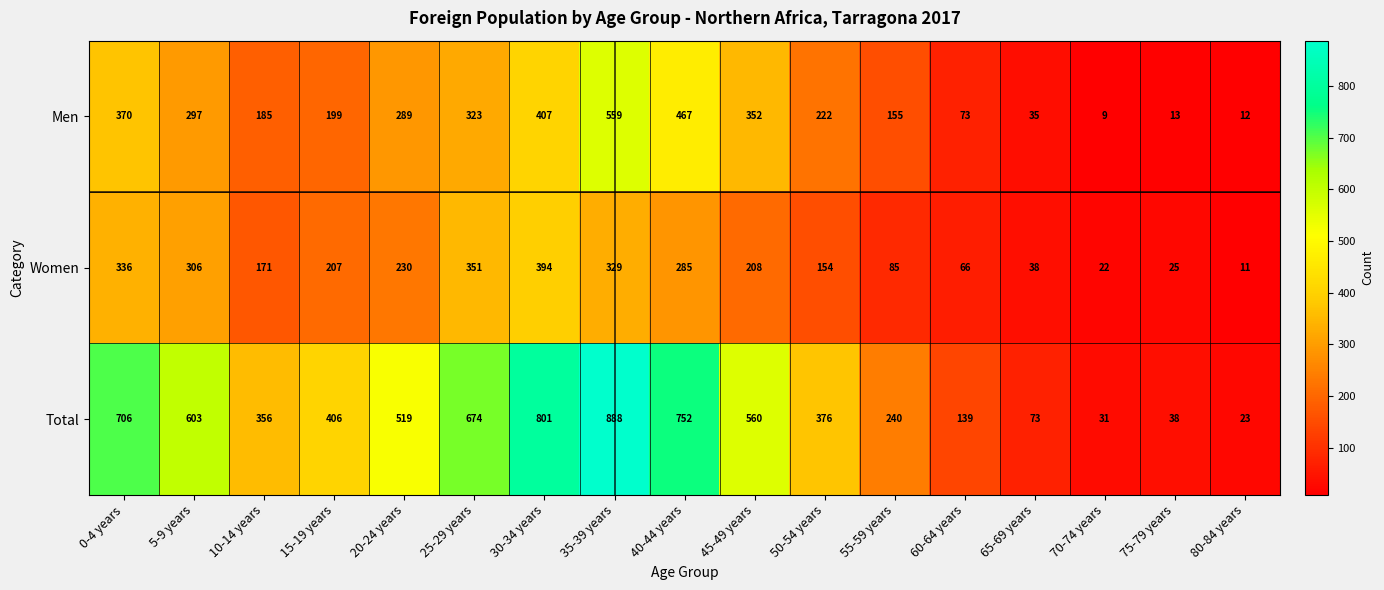

What is the difference between the Men values at 60-64 years and 0-4 years?

297